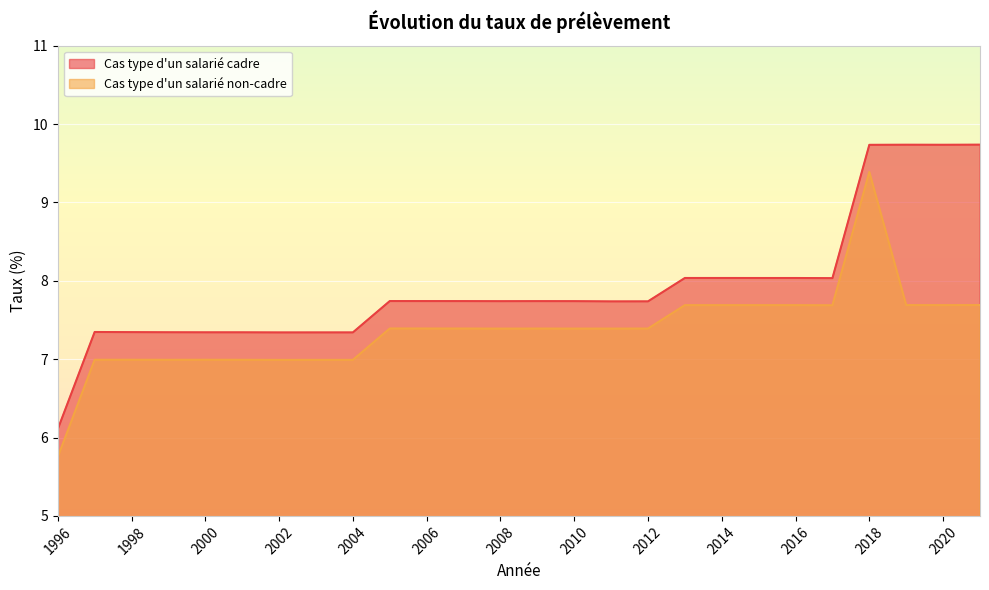

True or false: Cas type d'un salarié cadre has a value of 7.7 at 2007.

True